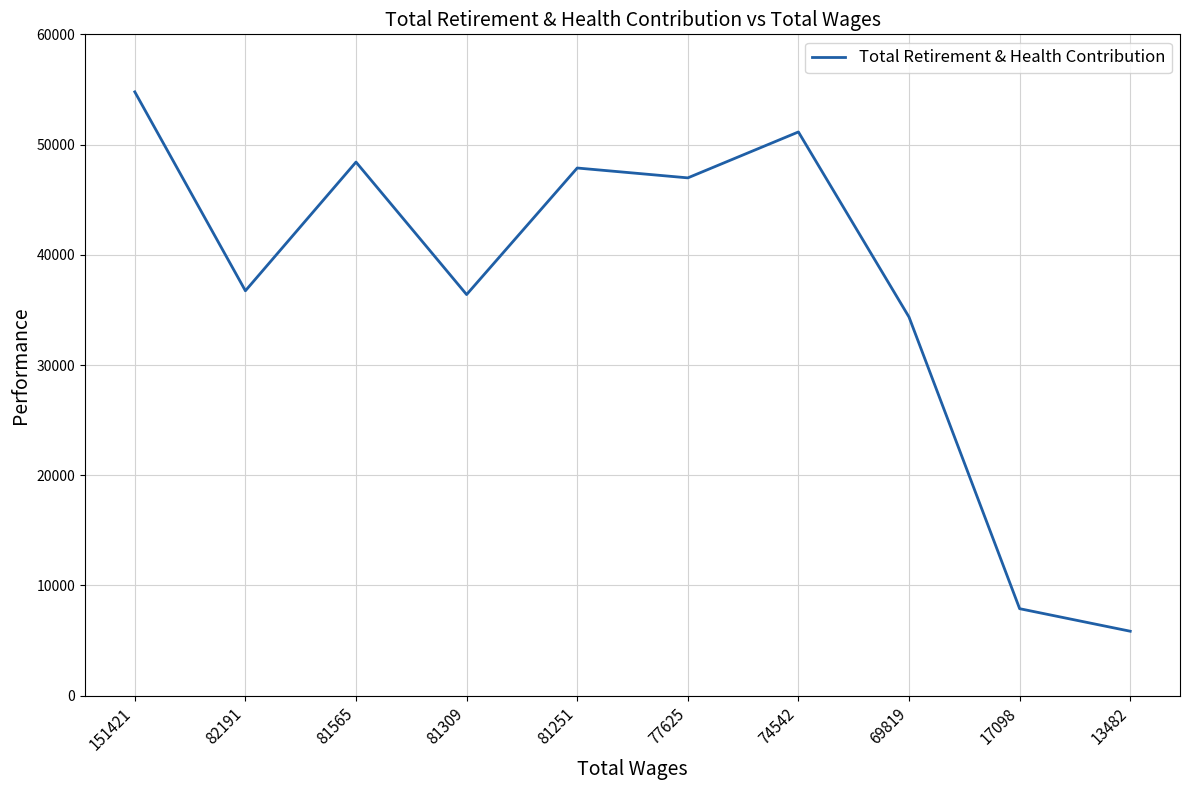

The chart shows a value of 76677 at 74542. True or false?

False